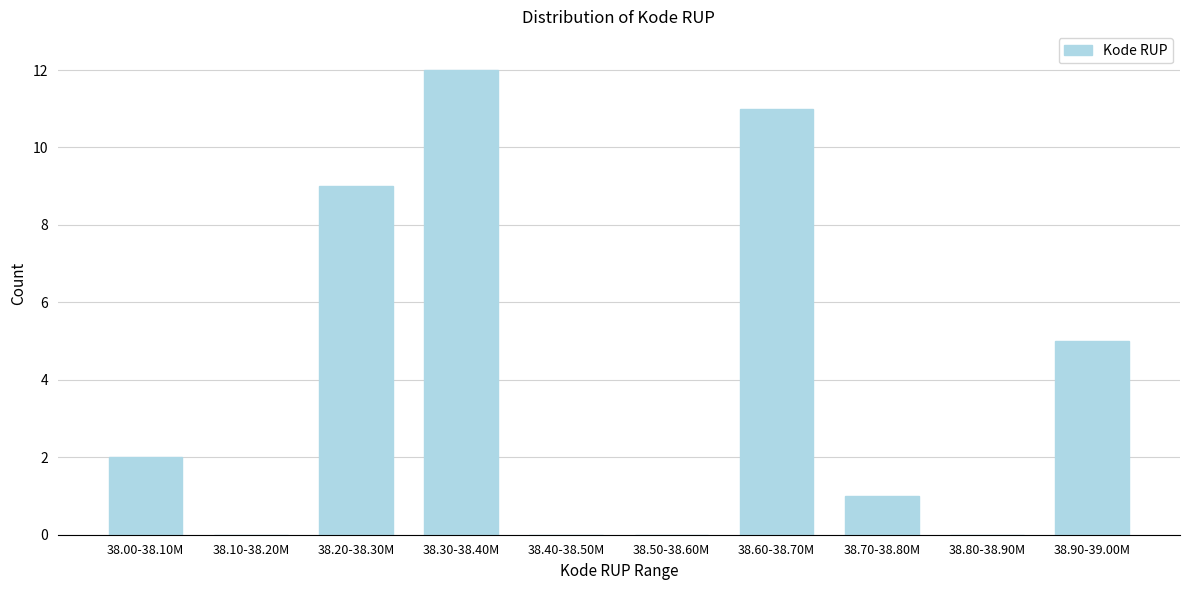

Reading left to right, extract all data points from this chart.

38.00-38.10M=2	38.10-38.20M=0	38.20-38.30M=9	38.30-38.40M=12	38.40-38.50M=0	38.50-38.60M=0	38.60-38.70M=11	38.70-38.80M=1	38.80-38.90M=0	38.90-39.00M=5